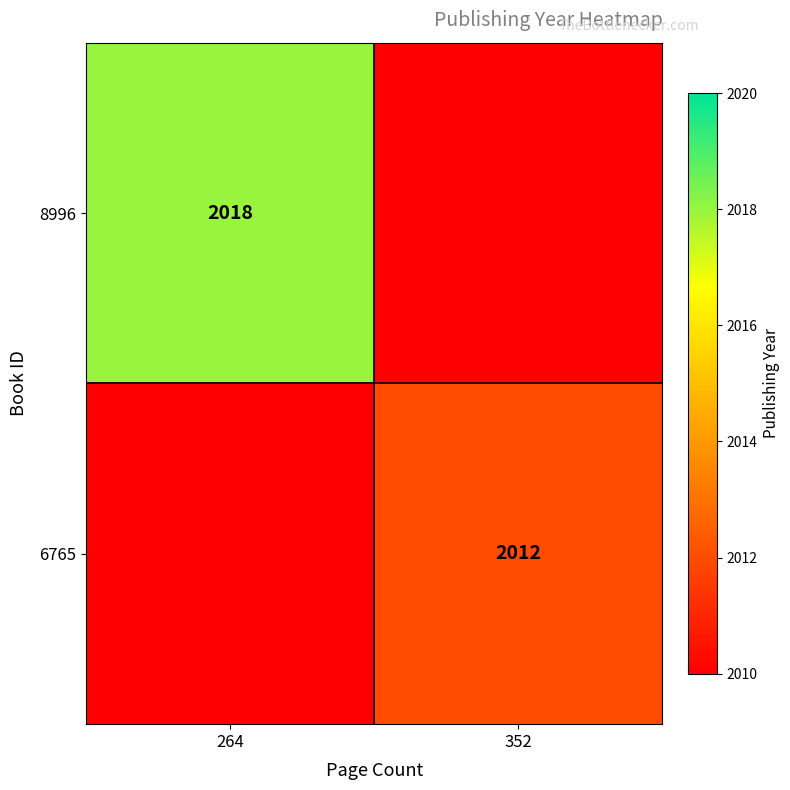

True or false: 8996 has a value of 2018 at 264.

True